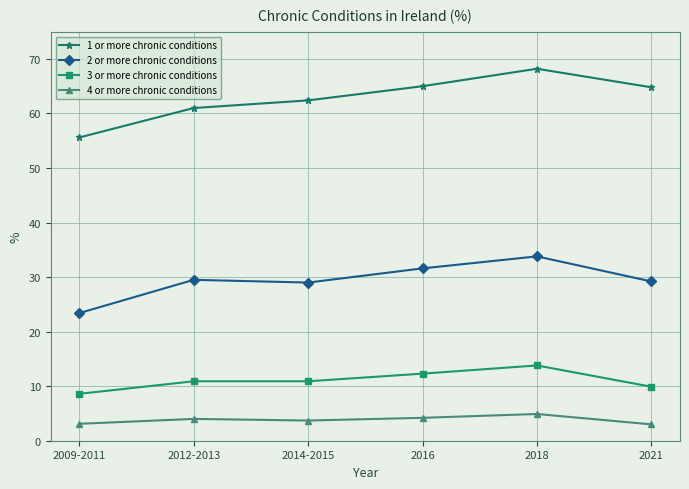

Is this an area chart (filled region under the line)?

No